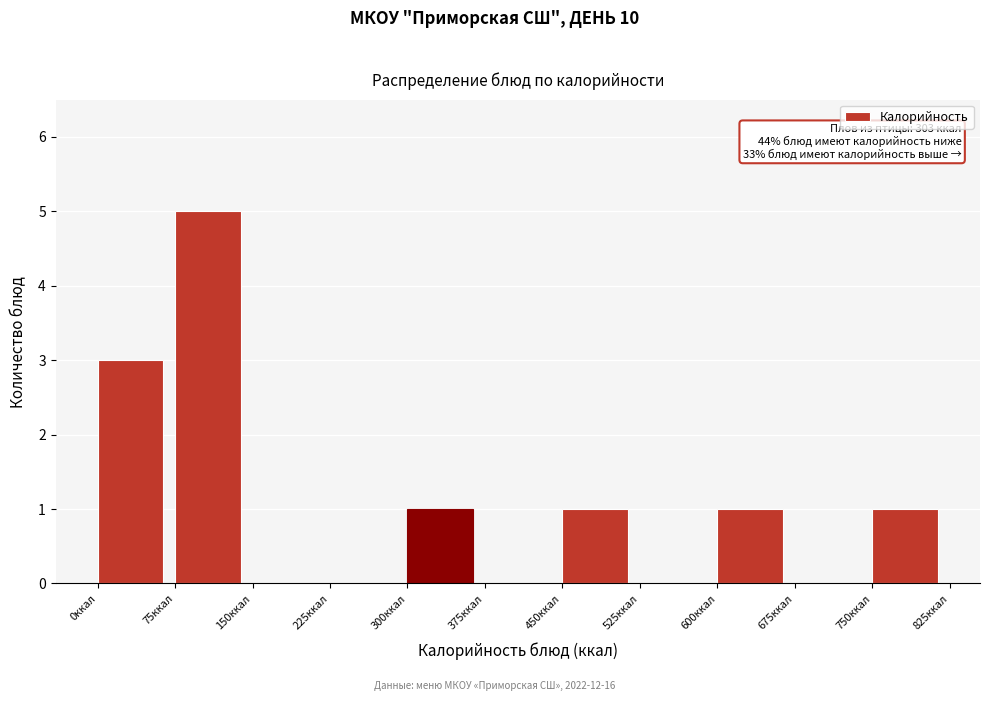

Which range on the x-axis has the tallest bar?

75 to 150